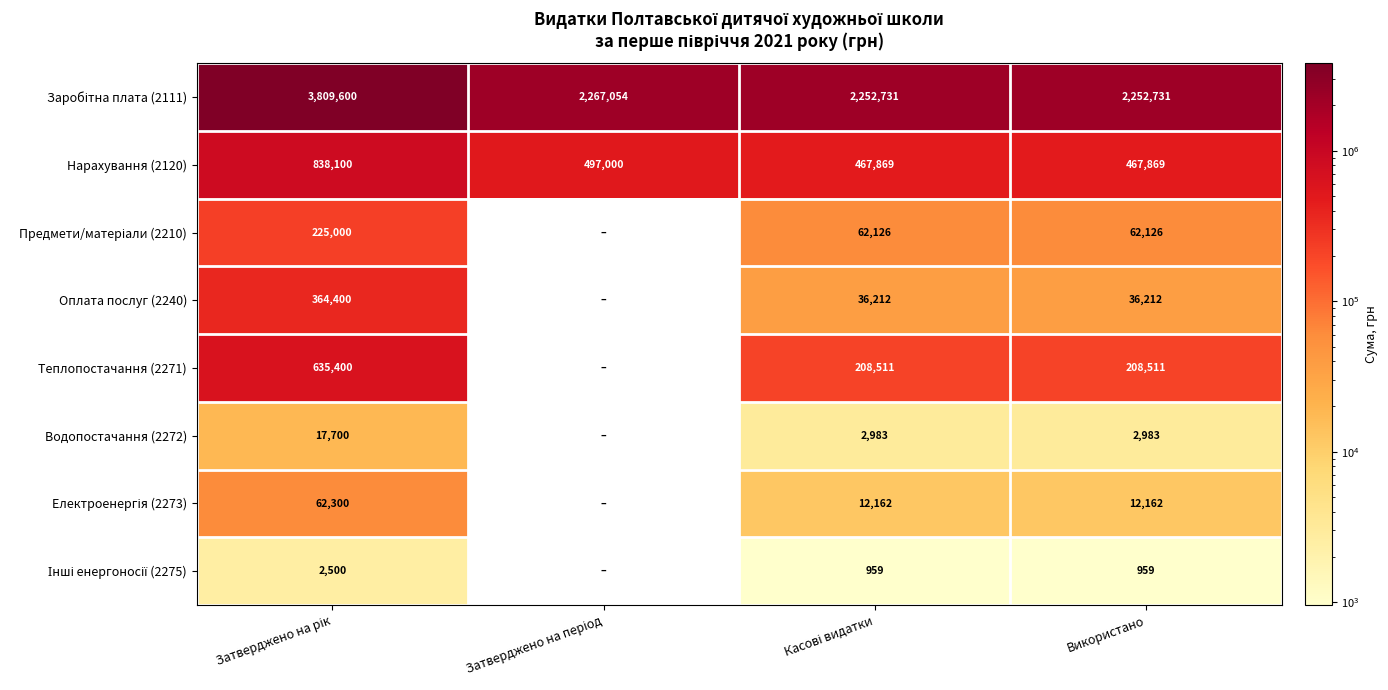

What is the spread (max minus min) of values at Використано?

2251772